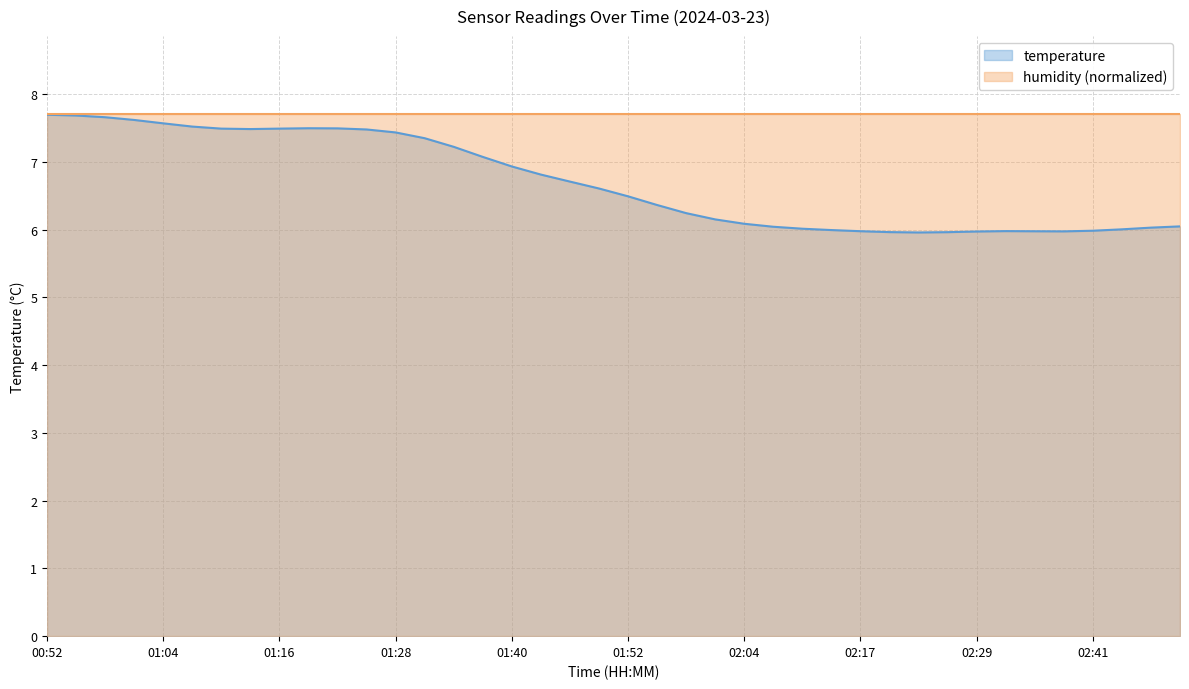

Which category has the highest value across all series?

00:52